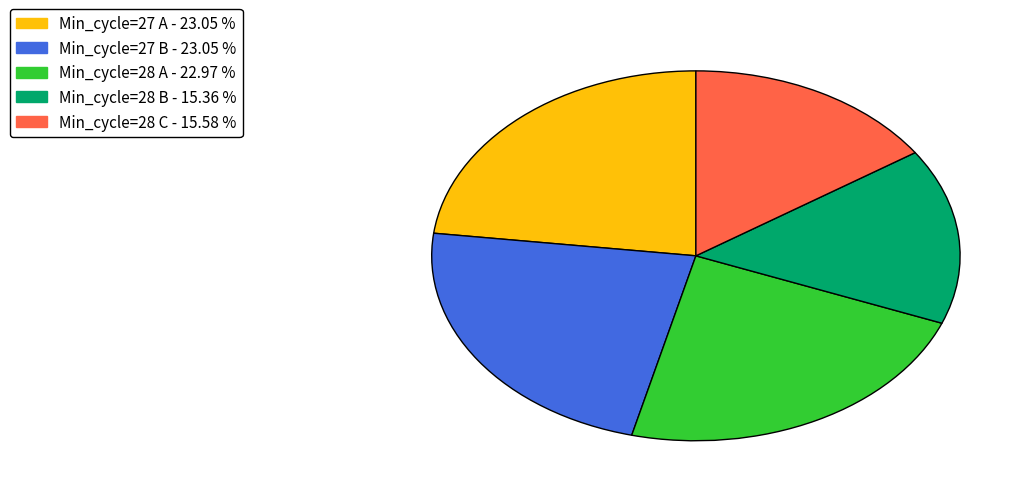

Is there any slice that represents more than half of the pie?

No